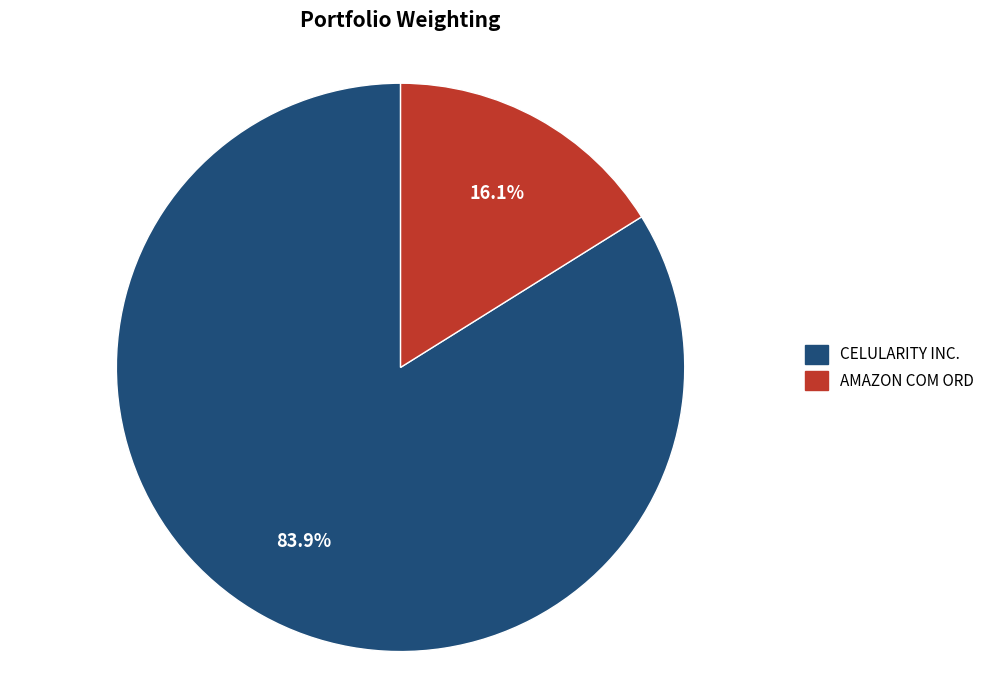

Between CELULARITY INC. and AMAZON COM ORD, which is larger?

CELULARITY INC.